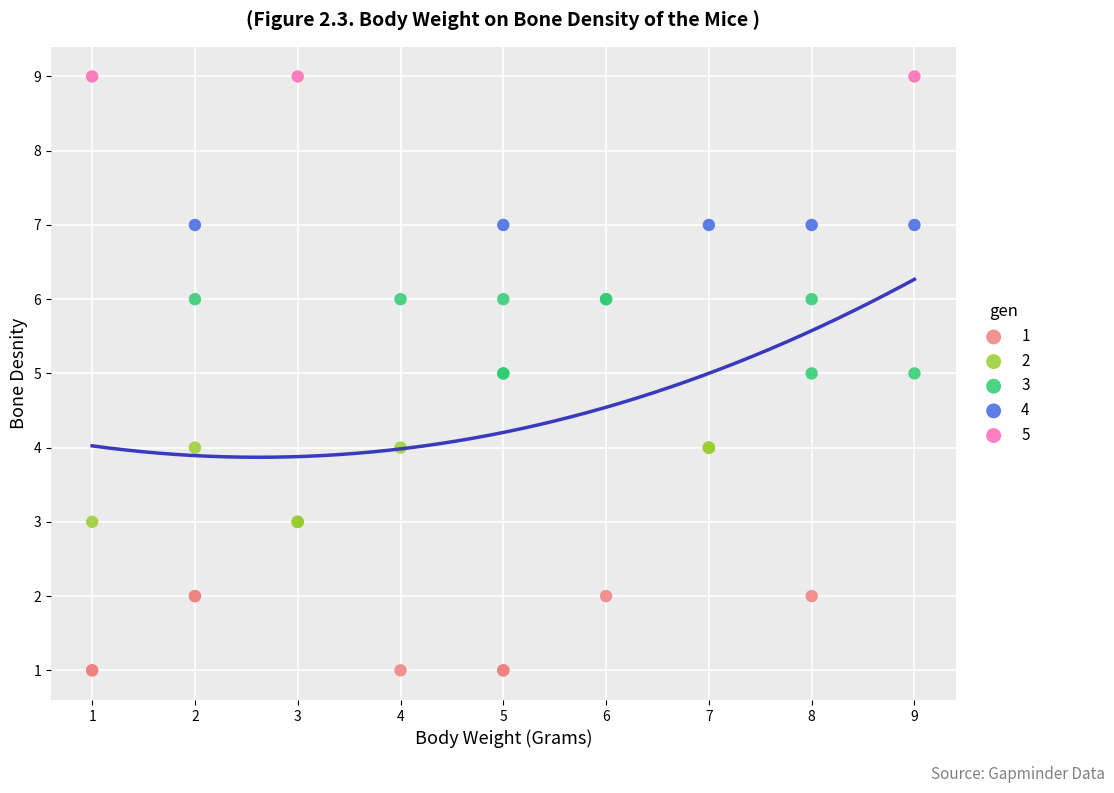

Which series contains the highest Y value?

5